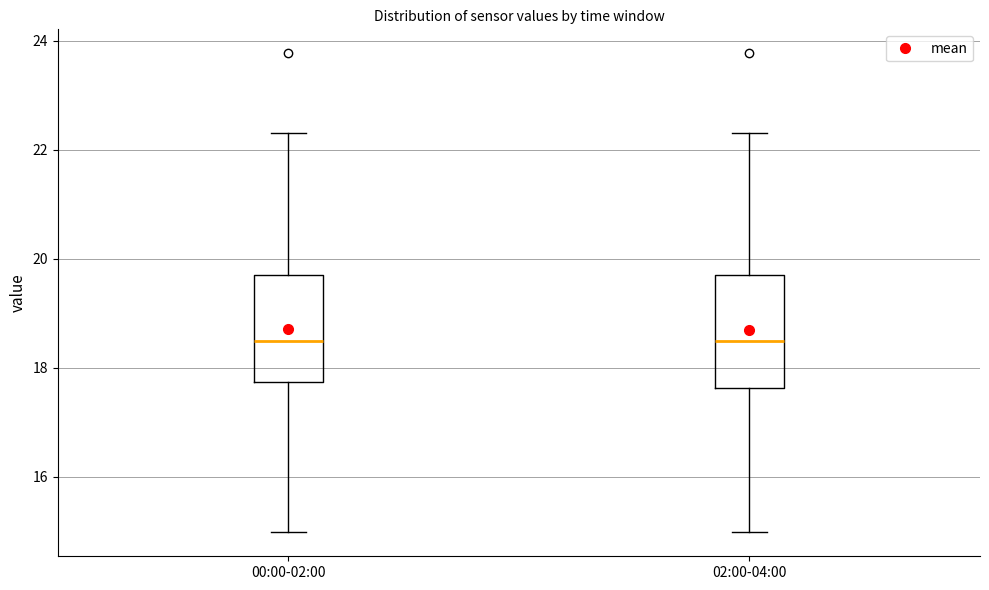

Reading left to right, transcribe this box plot: for each box, give where its median line is, the range the box spans, and where its two whiskers end, as read against the y-axis. The values are not printed on the chart, so give them approximately, as read against the axis.

00:00-02:00: median 18.4, box 17.8 to 19.8, whiskers 15.0 to 22.4
02:00-04:00: median 18.4, box 17.6 to 19.8, whiskers 15.0 to 22.4